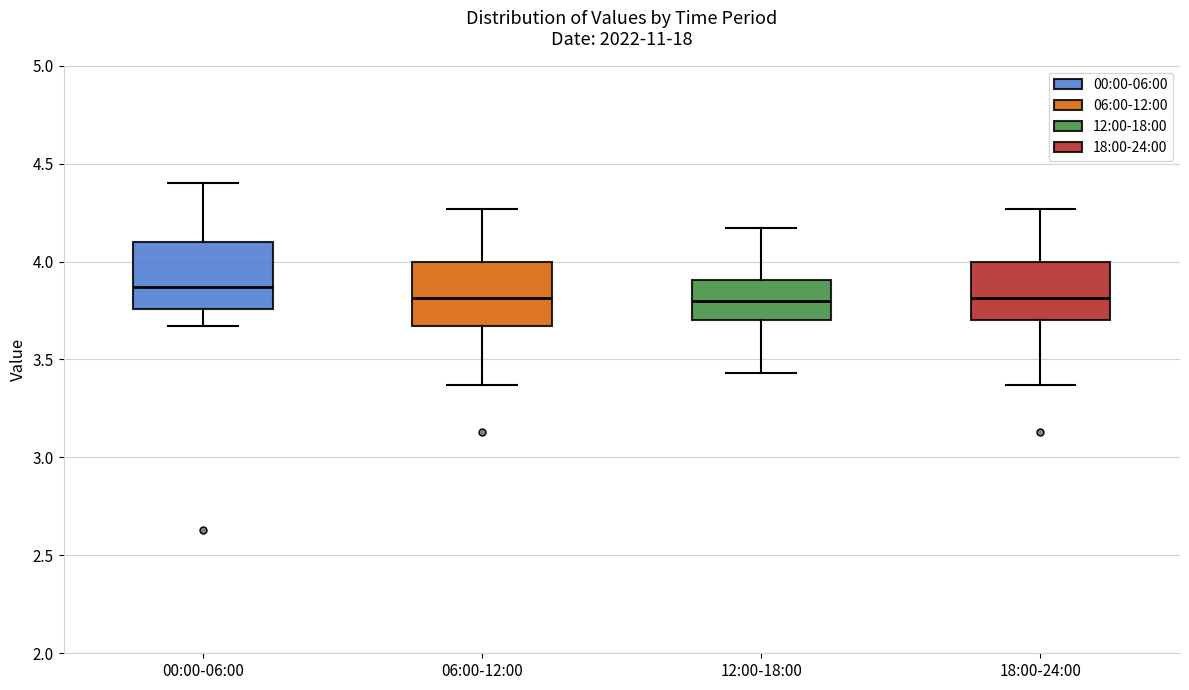

Where does the upper whisker of the box for 06:00-12:00 end on the y-axis? The values are not printed on the chart, so give them approximately, as read against the axis.

4.25